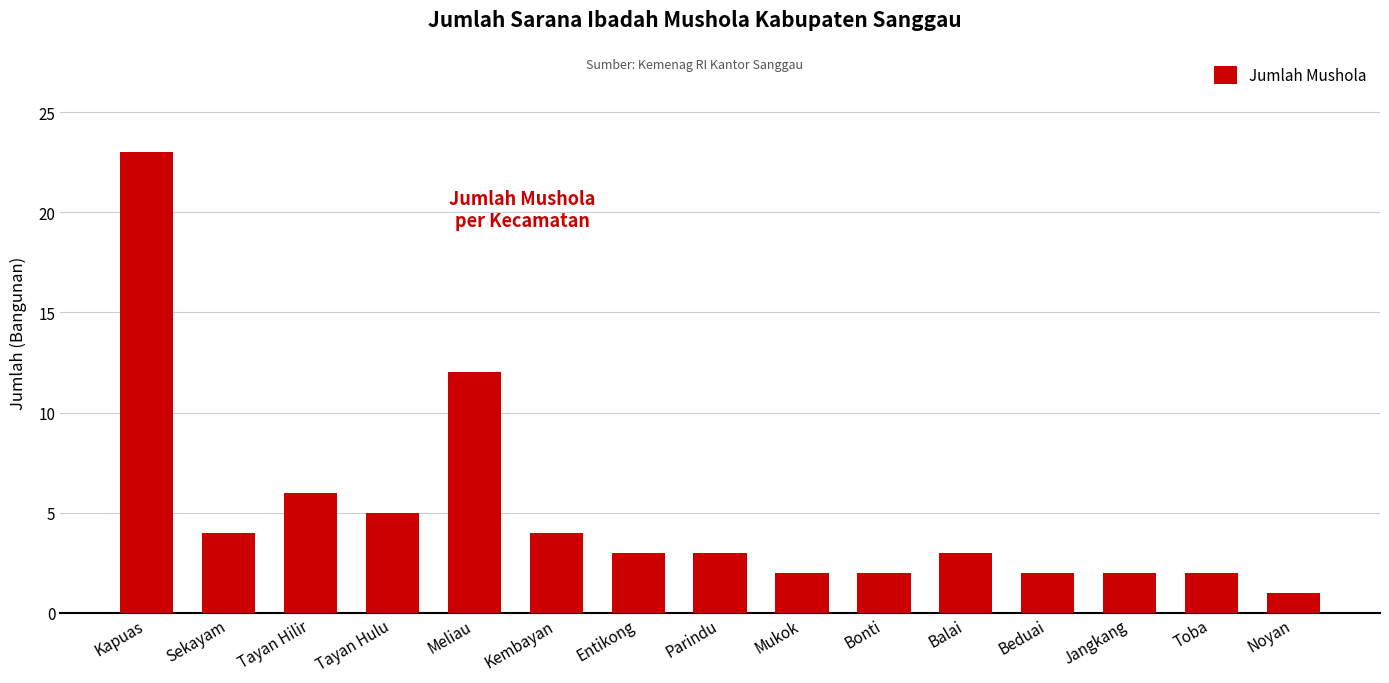

At which category does the chart reach its peak across all series?

Kapuas